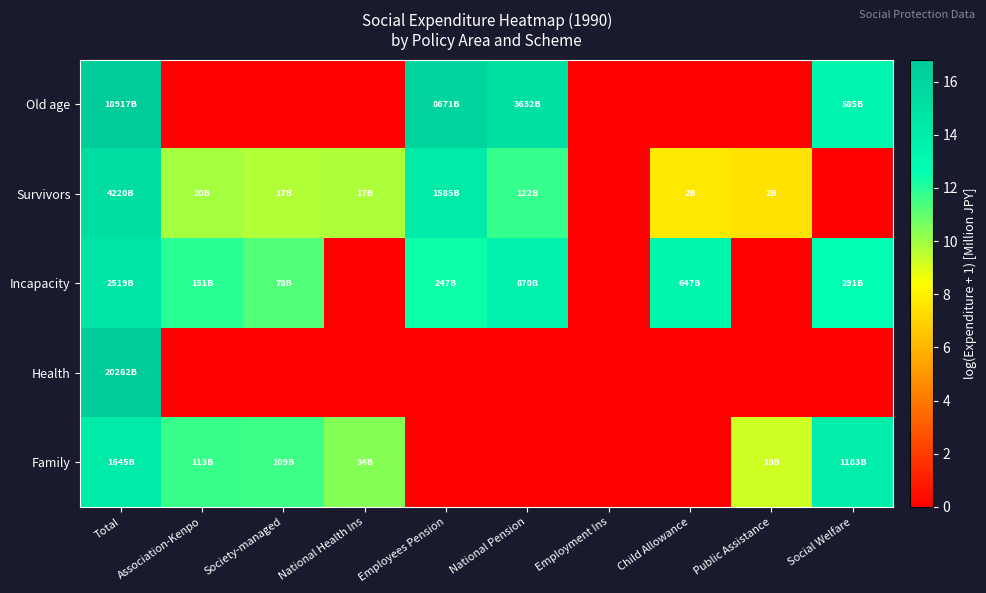

List the series in order of their peak value, highest first.

Health, Old age, Survivors, Incapacity, Family